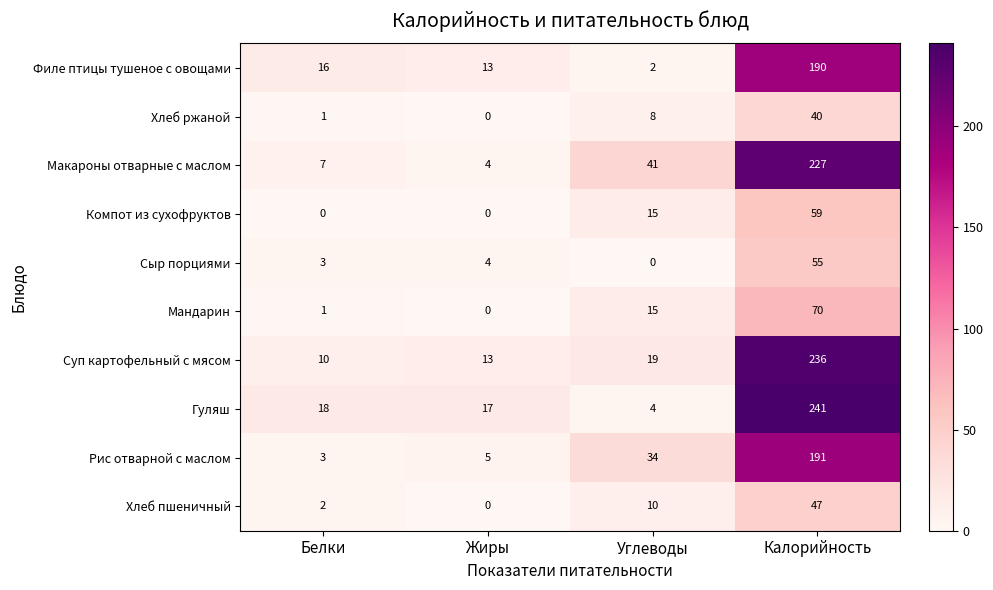

What is the difference between the maximum and second lowest values in the Суп картофельный с мясом series?

223